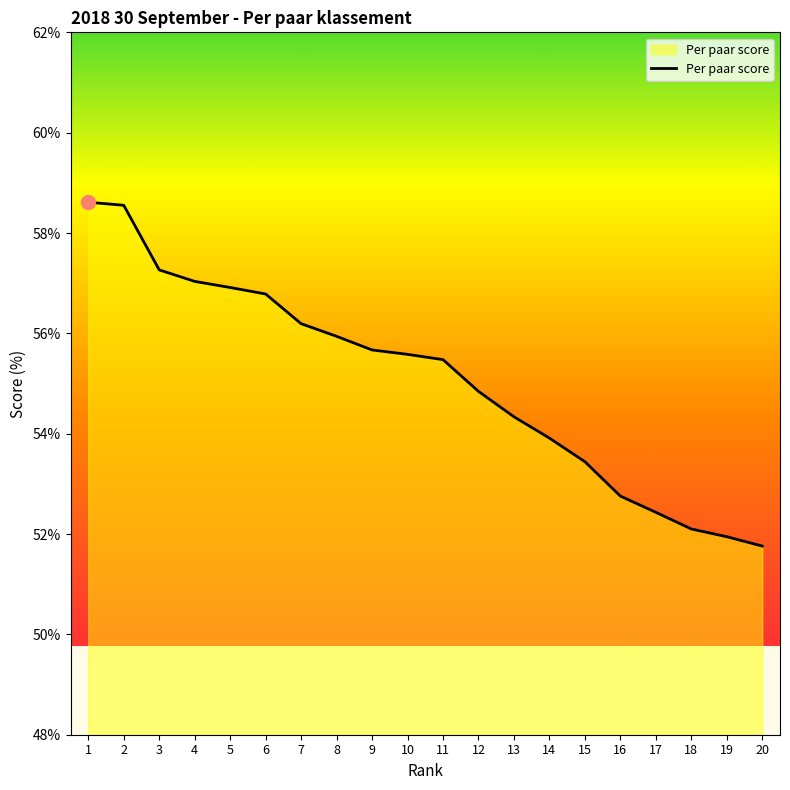

What is the maximum value shown in the chart?

58.6